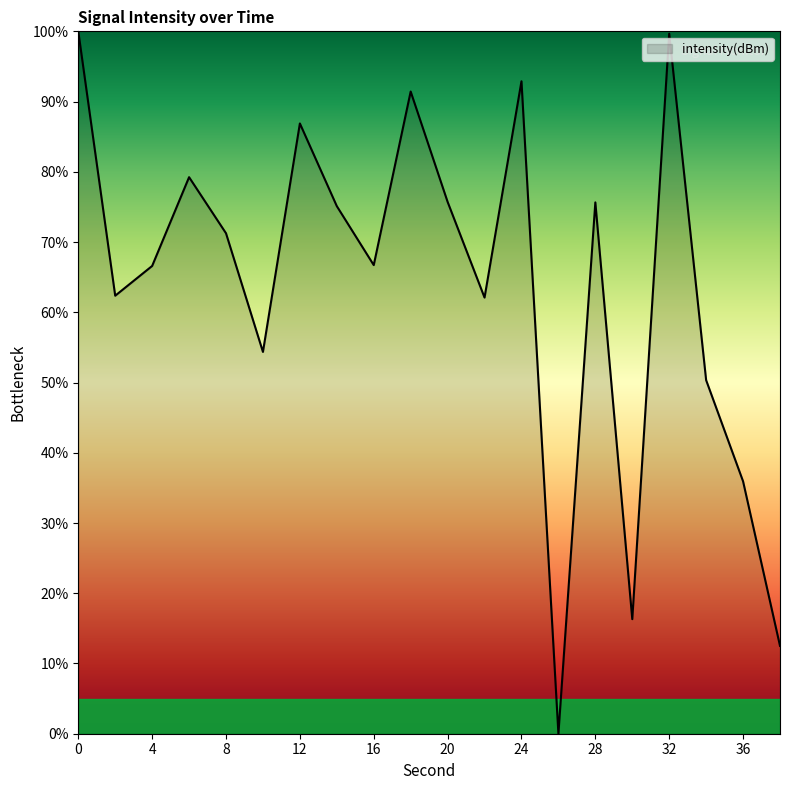

What is the difference between the maximum and minimum values?

100.0